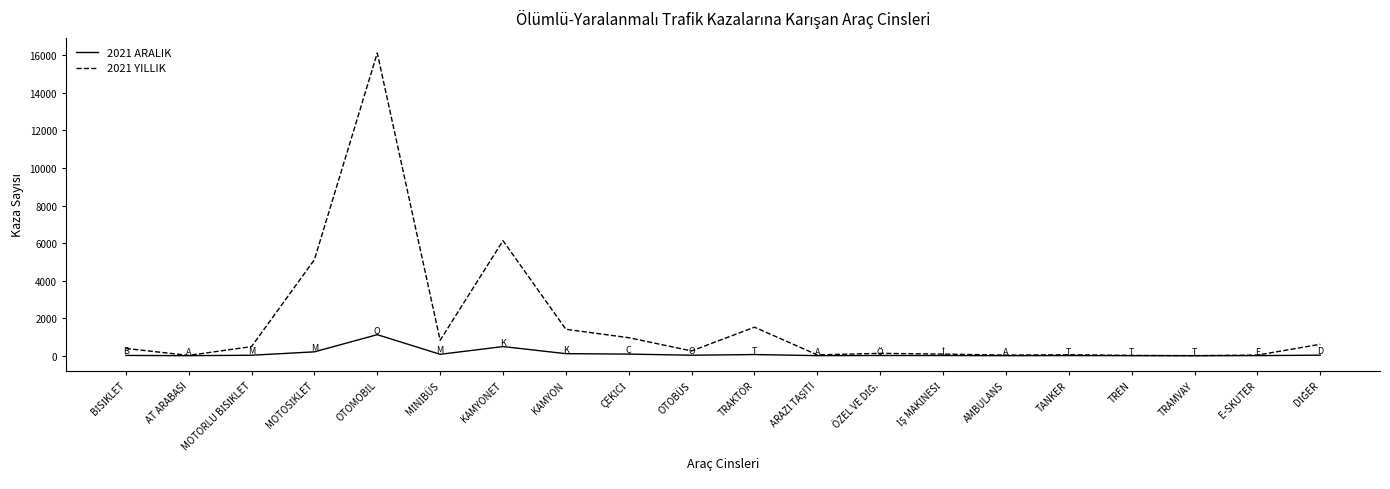

List the series in order of their peak value, highest first.

2021 YILLIK, 2021 ARALIK